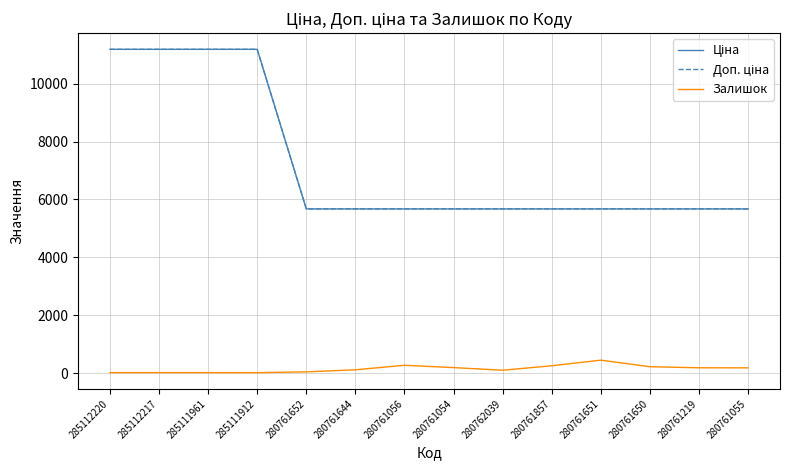

Reading left to right, extract all data points from this chart.

Ціна: 285112220=11188.2	285112217=11188.2	285111961=11188.2	285111912=11188.2	280761652=5673.8	280761644=5673.8	280761056=5673.8	280761054=5673.8	280762039=5673.8	280761857=5673.8	280761651=5673.8	280761650=5673.8	280761219=5673.8	280761055=5673.8
Доп. ціна: 285112220=11188.2	285112217=11188.2	285111961=11188.2	285111912=11188.2	280761652=5673.8	280761644=5673.8	280761056=5673.8	280761054=5673.8	280762039=5673.8	280761857=5673.8	280761651=5673.8	280761650=5673.8	280761219=5673.8	280761055=5673.8
Залишок: 285112220=17.0	285112217=17.0	285111961=17.0	285111912=15.0	280761652=42.0	280761644=114.0	280761056=270.0	280761054=190.0	280762039=99.0	280761857=253.0	280761651=447.0	280761650=220.0	280761219=184.0	280761055=181.0